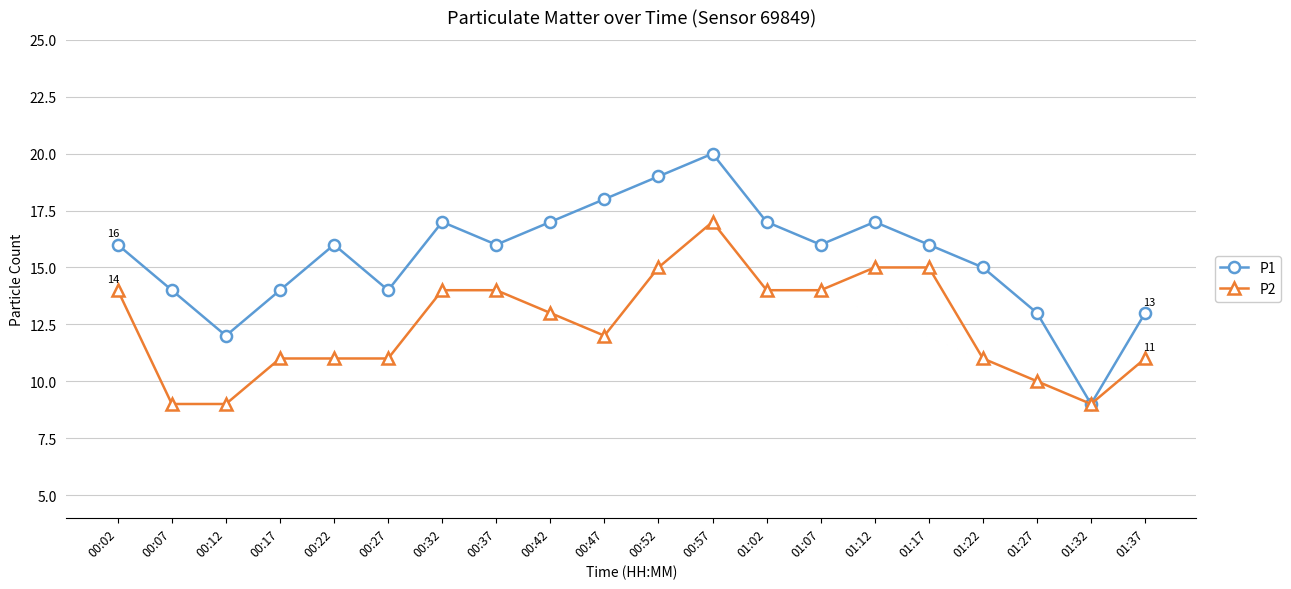

How many data points does each series have?

20